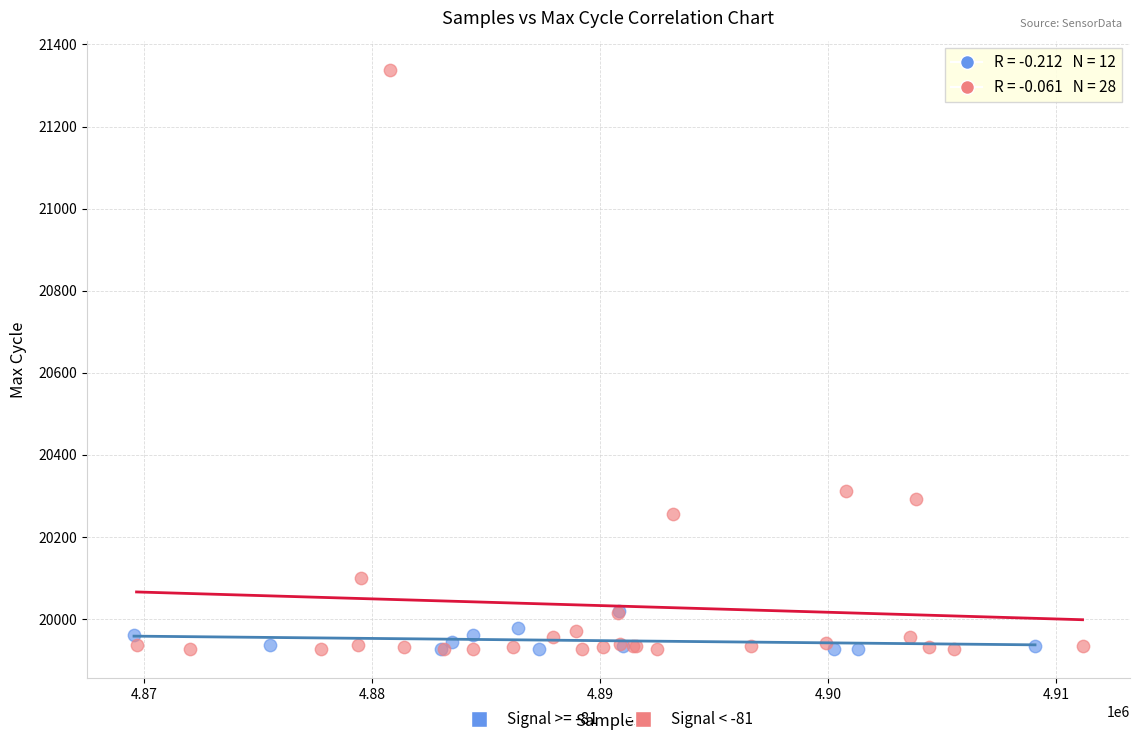

Which series has the largest Y range (max minus min)?

Signal < -81